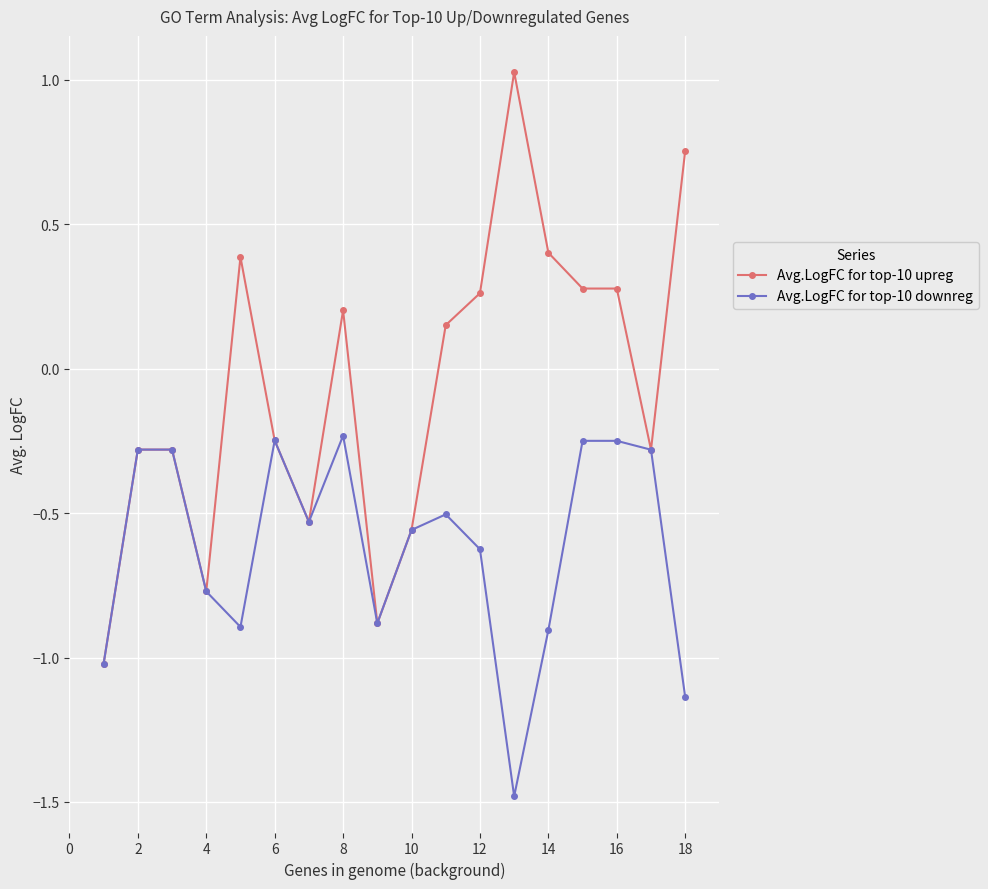

At how many categories does at least one series exceed 0?

9